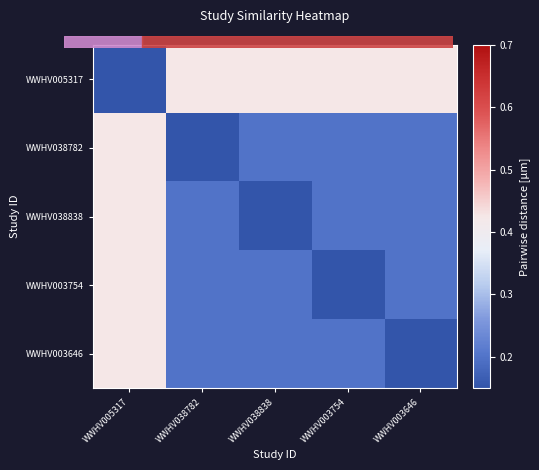

Which category has the lowest value across all series?

WWHV005317